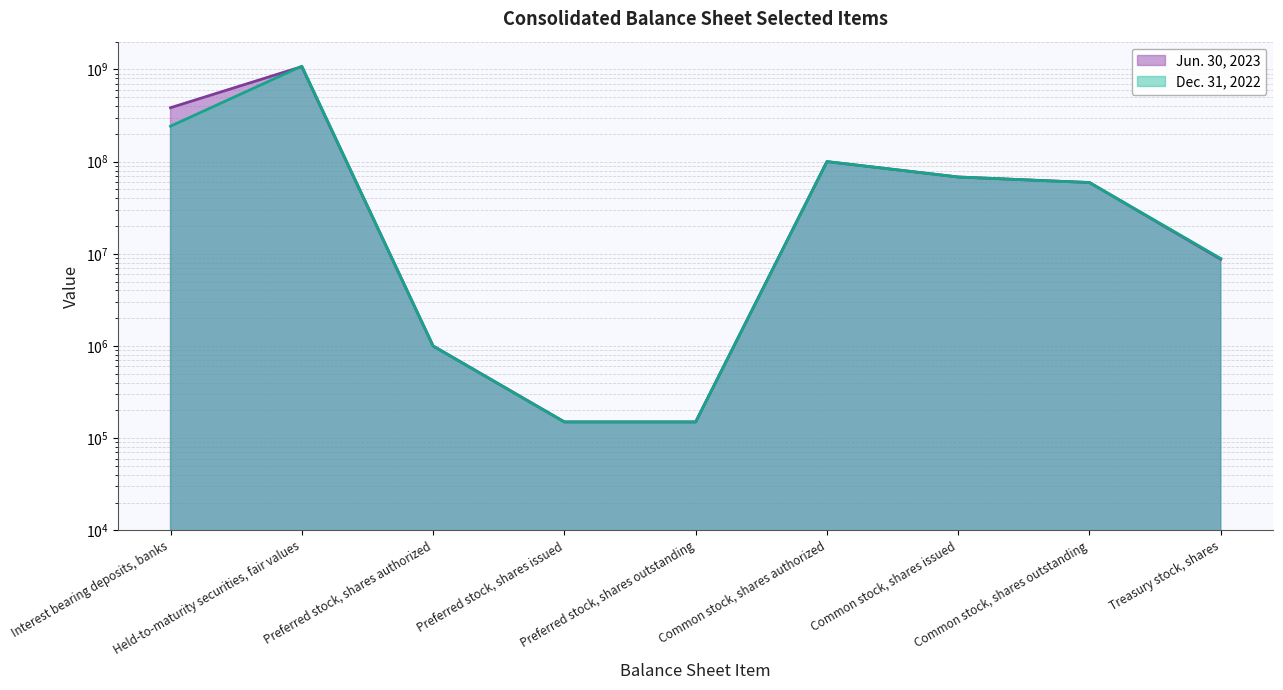

Reading left to right, what are all the values shown in this chart?

Jun. 30, 2023: 384261000	1072229000	1000000	150000	150000	100000000	68081306	59355062	8726244
Dec. 31, 2022: 242229000	1084390000	1000000	150000	150000	100000000	68081306	59198963	8882343